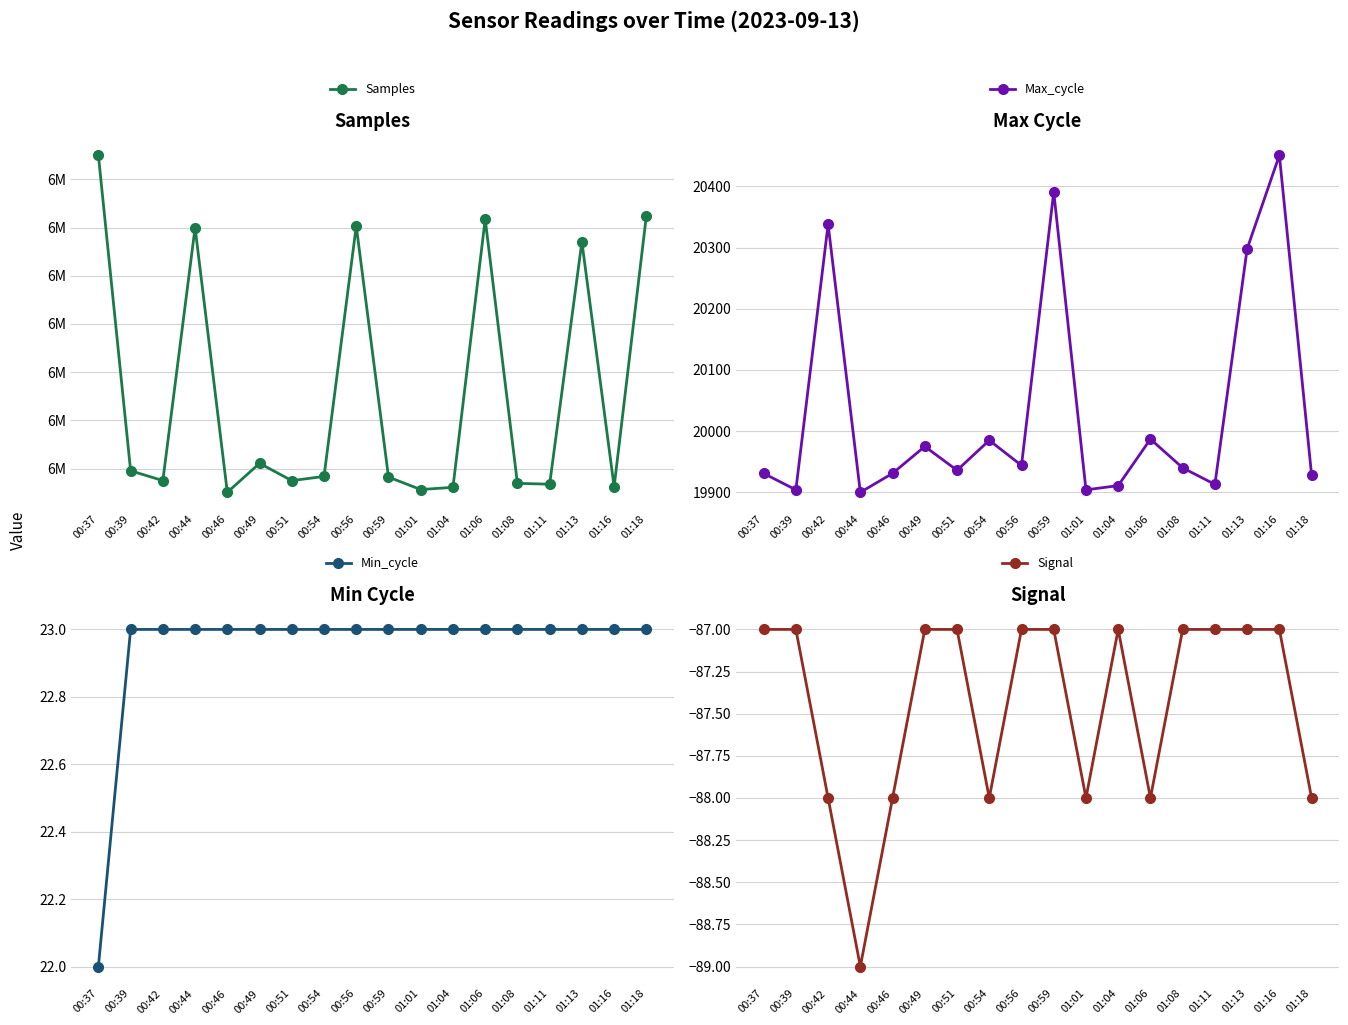

Which series has the largest range (max minus min)?

Samples